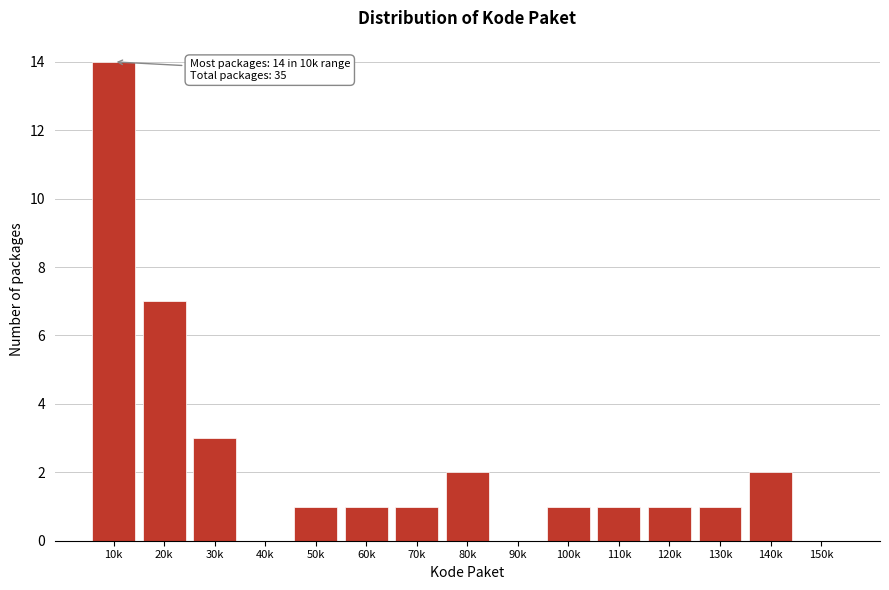

Reading left to right, what are all the values shown in this chart?

10k=14	20k=7	30k=3	40k=0	50k=1	60k=1	70k=1	80k=2	90k=0	100k=1	110k=1	120k=1	130k=1	140k=2	150k=0